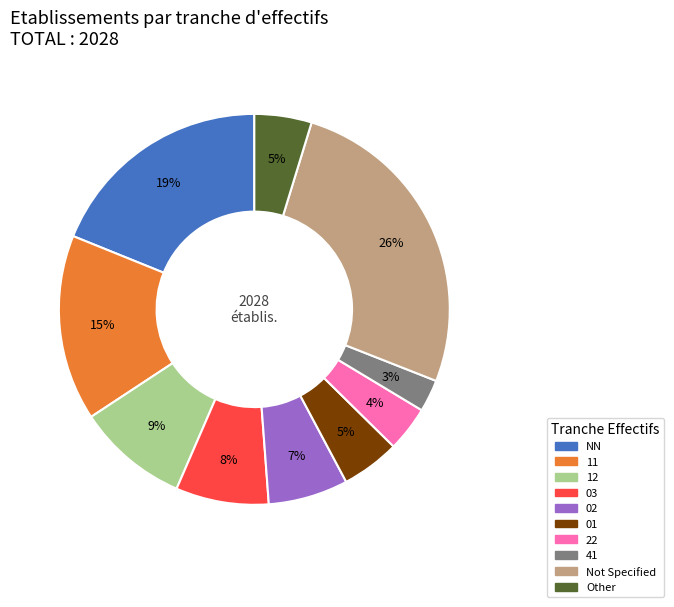

Is there a majority slice in this chart?

No